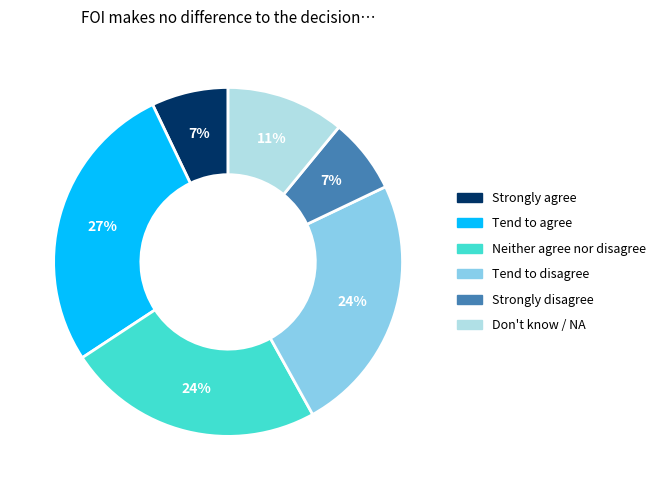

Is there a majority slice in this chart?

No